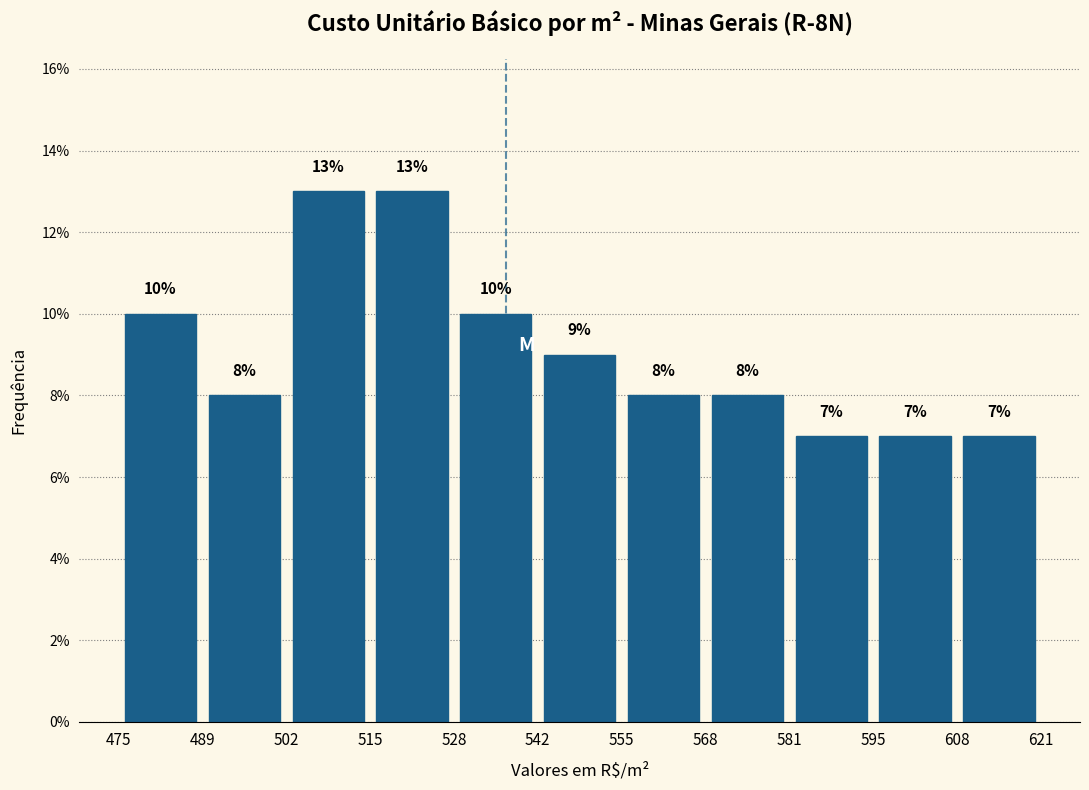

Reading left to right, transcribe this chart: for each bar, give the range it covers on the x-axis and its height.

475 to 489: 10
489 to 502: 8
502 to 515: 13
515 to 528: 13
528 to 542: 10
542 to 555: 9
555 to 568: 8
568 to 581: 8
581 to 595: 7
595 to 608: 7
608 to 621: 7